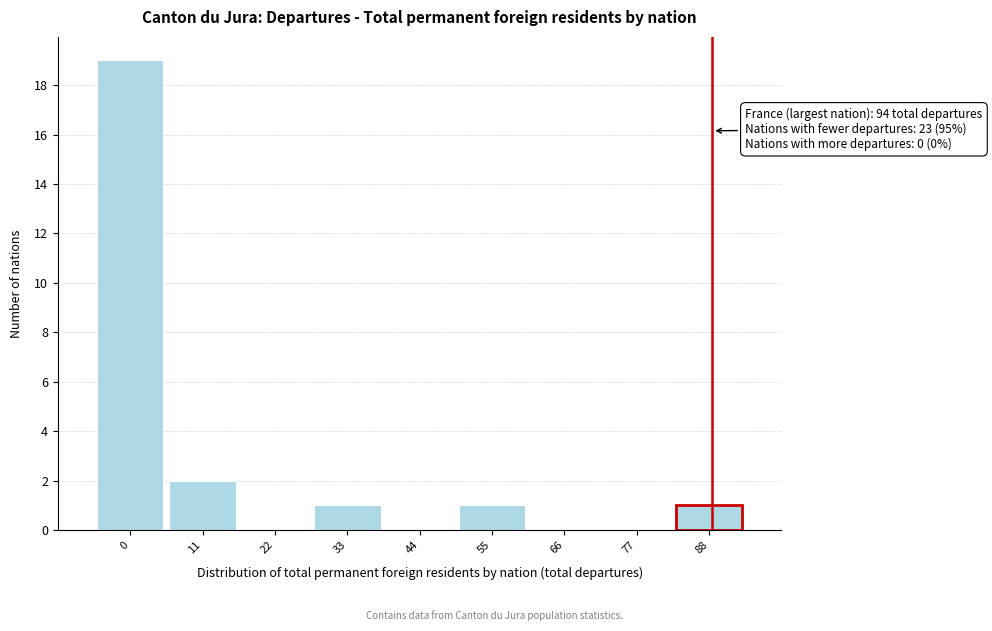

Reading right to left, extract all data points from this chart.

88=1	77=0	66=0	55=1	44=0	33=1	22=0	11=2	0=19